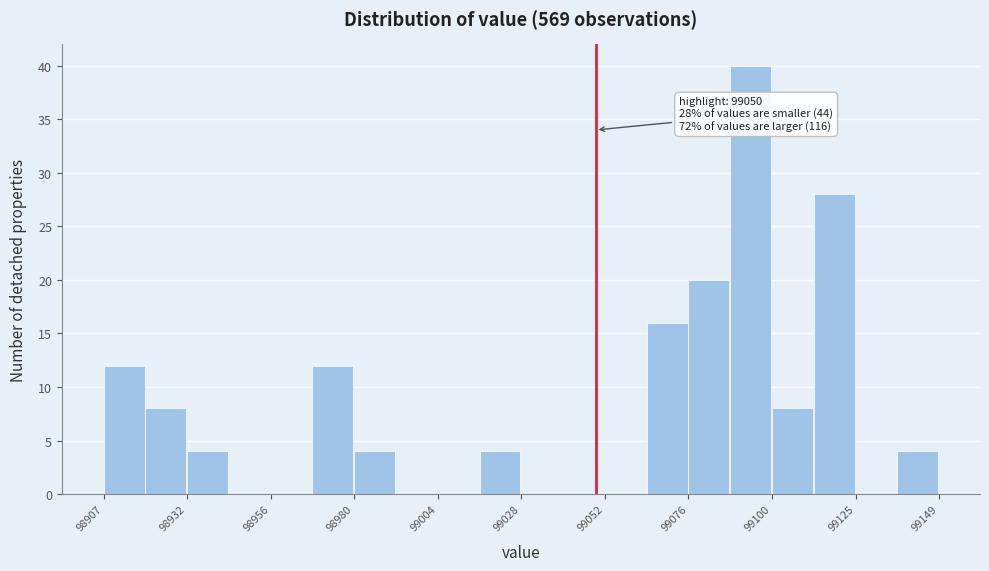

Around what value on the x-axis is the tallest bar? Give the approximate position of its centre, as read against the axis.

99095